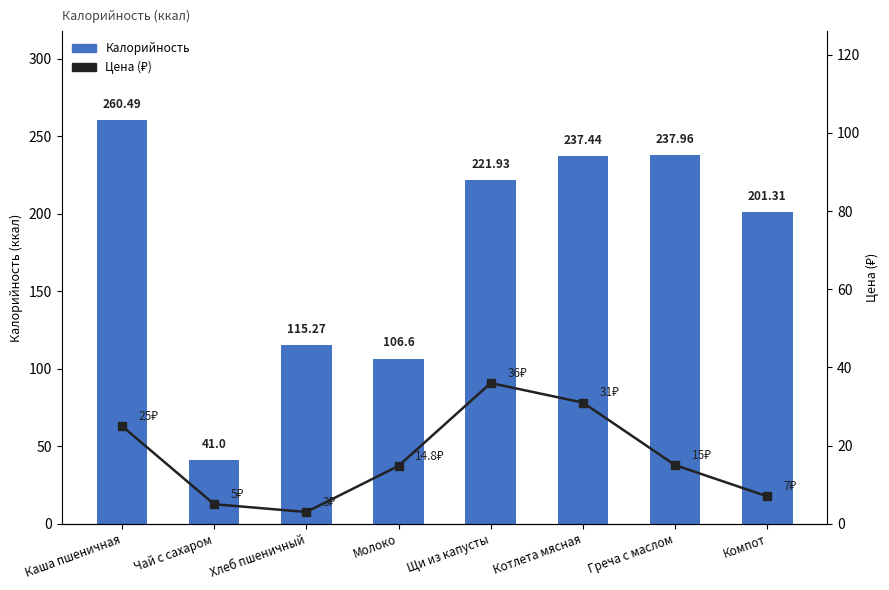

Does the chart contain stacked bars?

No